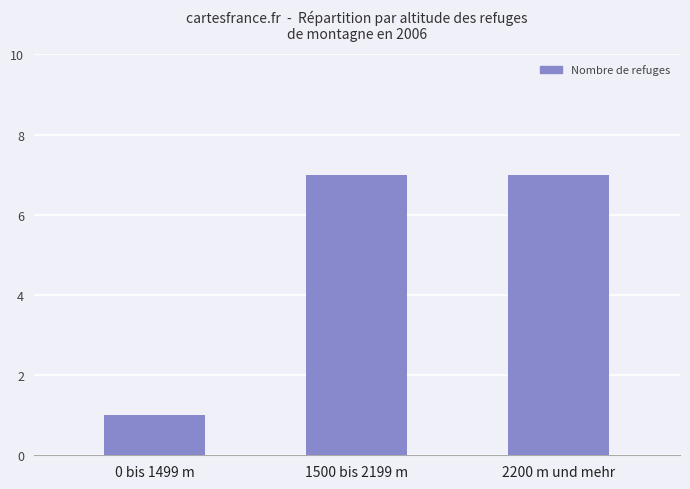

At which category does the chart reach its minimum across all series?

0 bis 1499 m